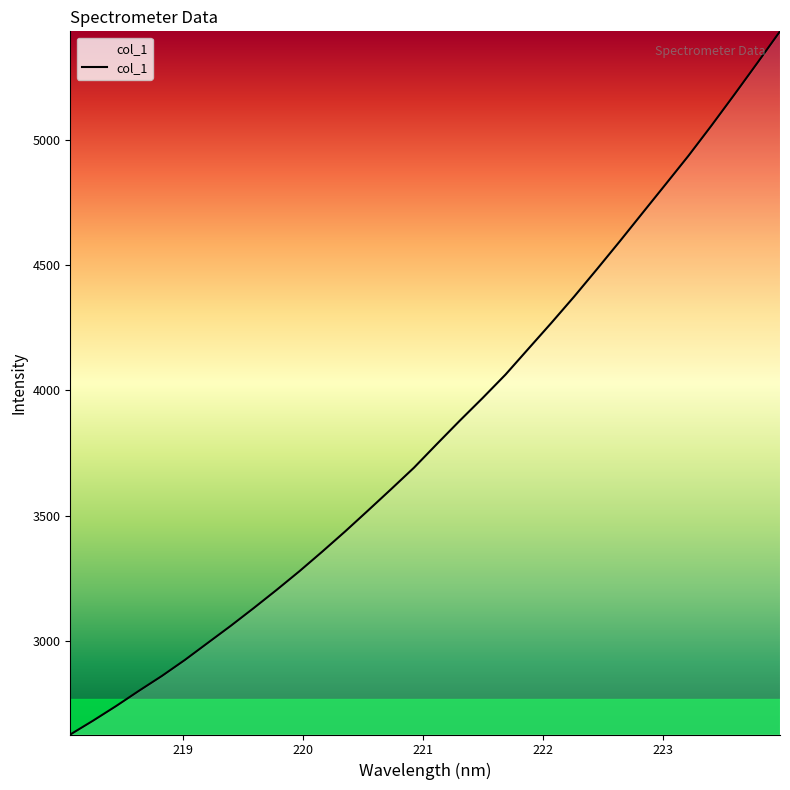

What is the minimum value shown in the chart?

2625.1